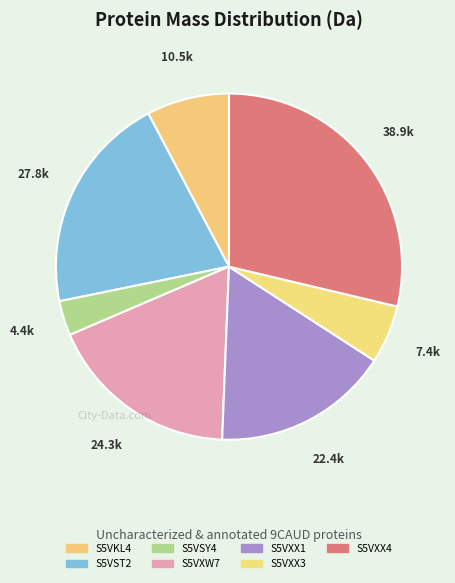

What percentage is the S5VST2 slice, to the nearest percent?

20%